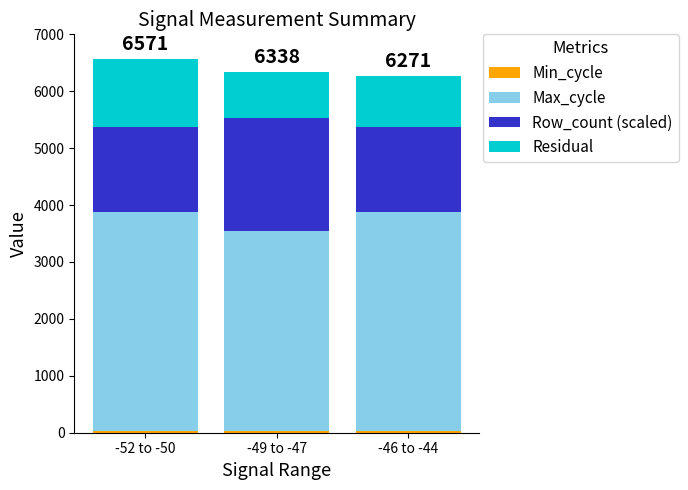

How many bars are there in total?

3